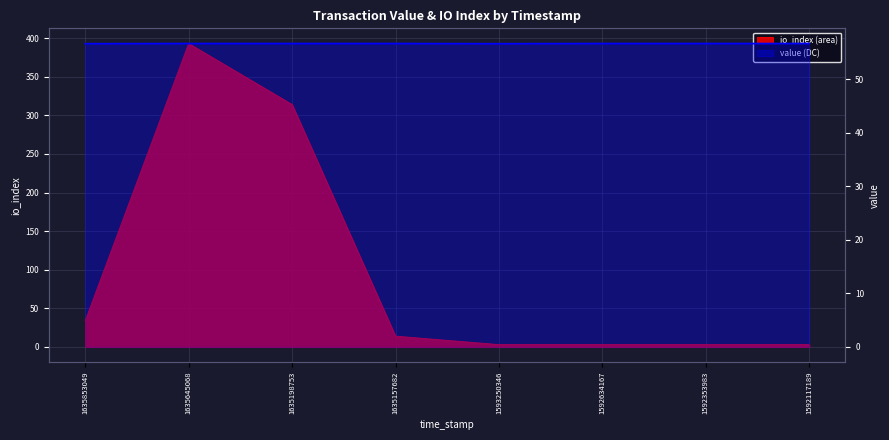

Rank the categories by value from lowest to highest.

1635853049, 1593250346, 1635645068, 1635198753, 1635157682, 1592634167, 1592353983, 1592117189